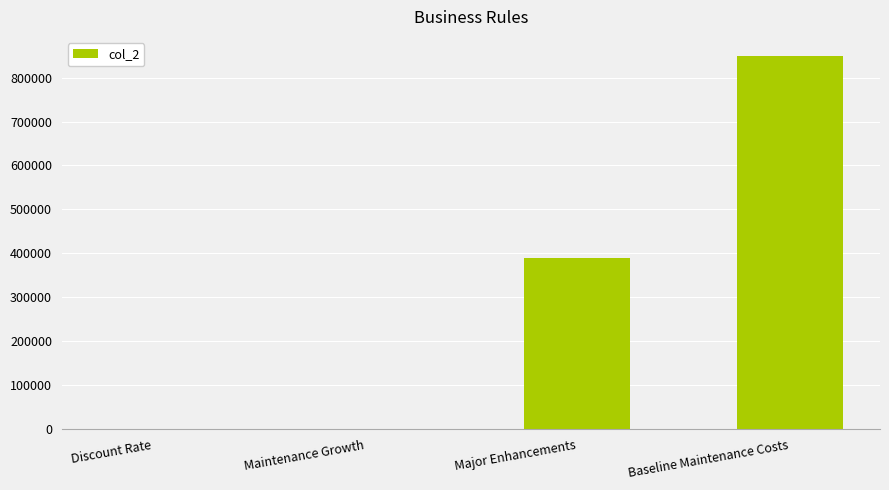

Which has a higher value, Major Enhancements or Baseline Maintenance Costs?

Baseline Maintenance Costs